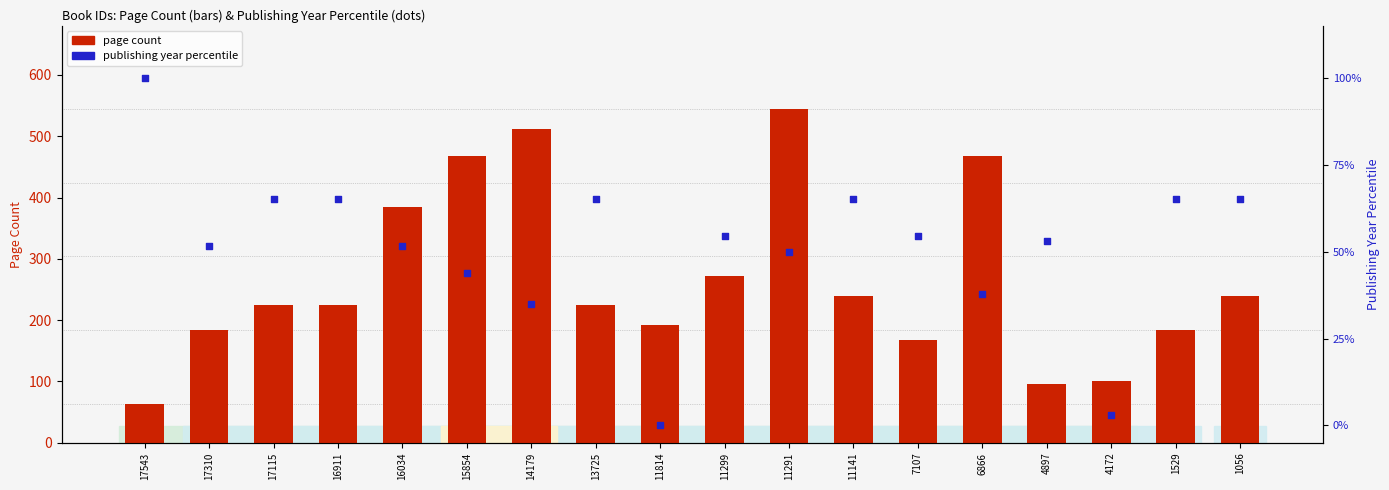

At how many categories does at least one series exceed 186?

12